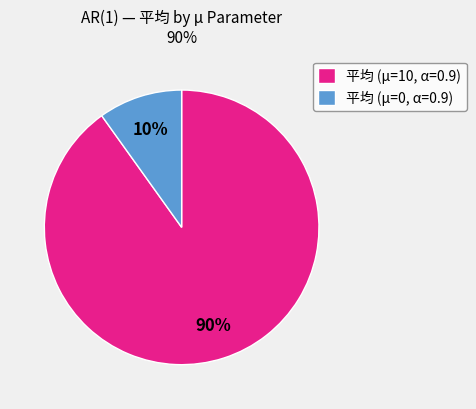

To the nearest percent, what is the difference between the 平均 (µ=0, α=0.9) and 平均 (µ=10, α=0.9) slice percentages?

80%